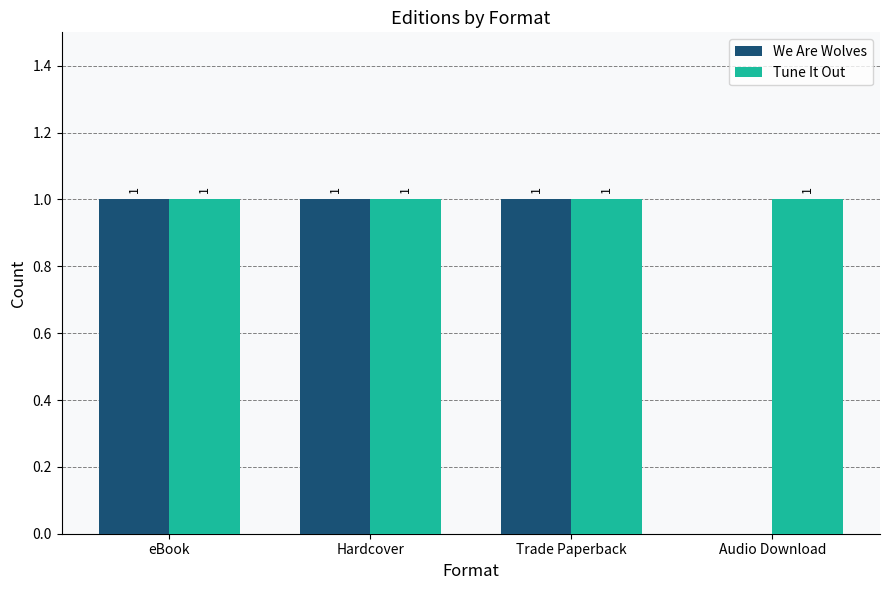

Count the number of categories in the chart.

4